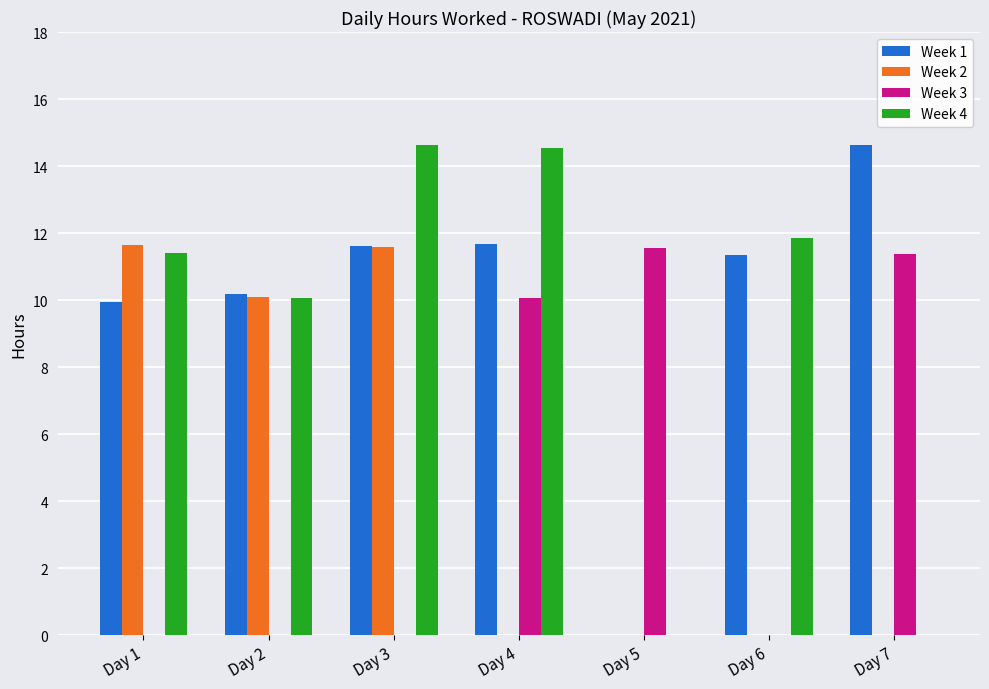

At which label is Week 4 closest to 7?

Day 2